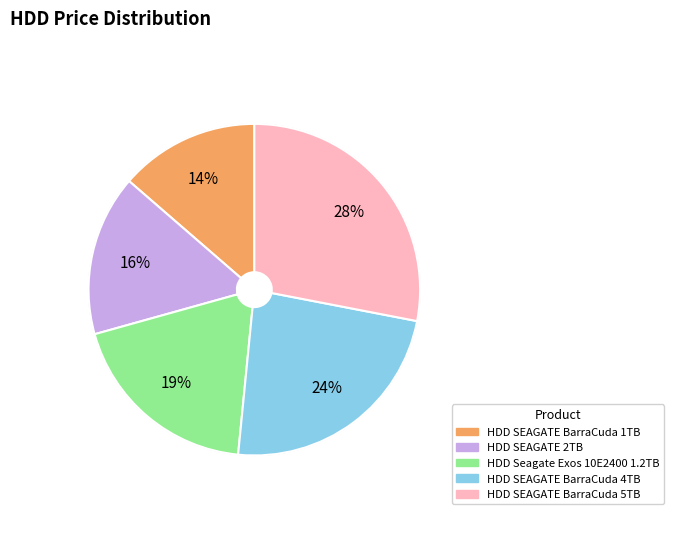

Approximately how many times larger is the value at HDD Seagate Exos 10E2400 1.2TB compared to HDD SEAGATE BarraCuda 5TB?

0.7